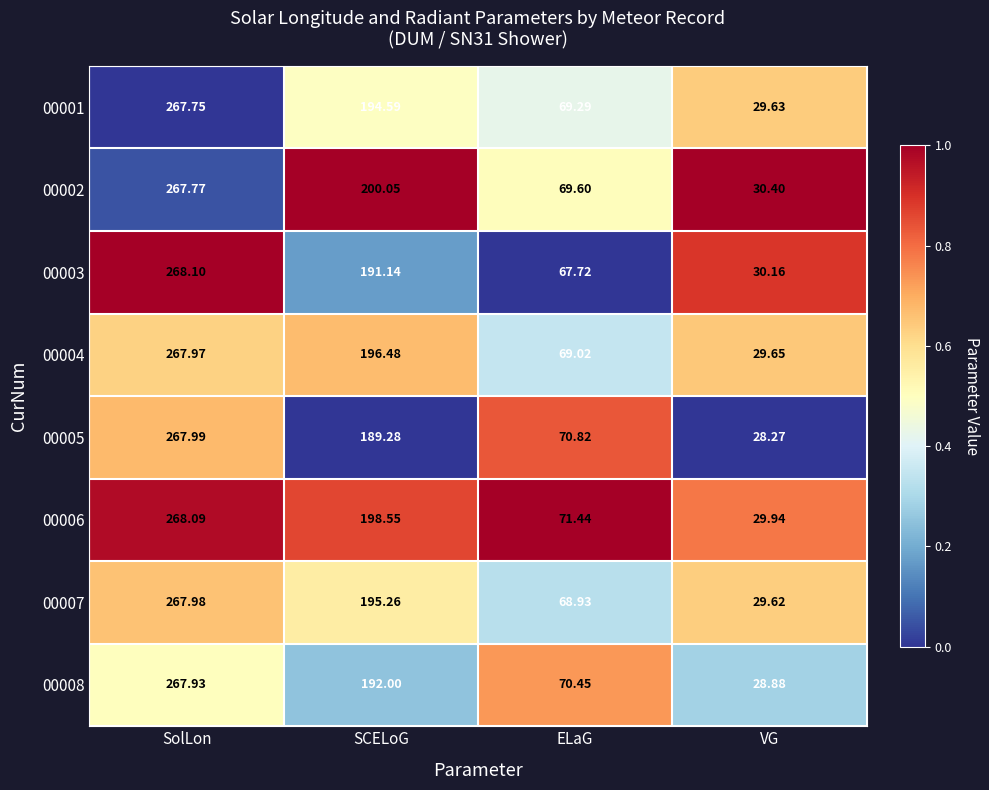

Which category has the lowest value in the 00008 series?

VG